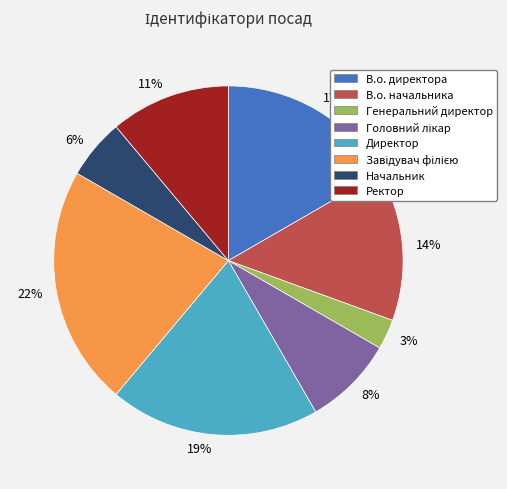

Is Ректор the majority of the pie?

No